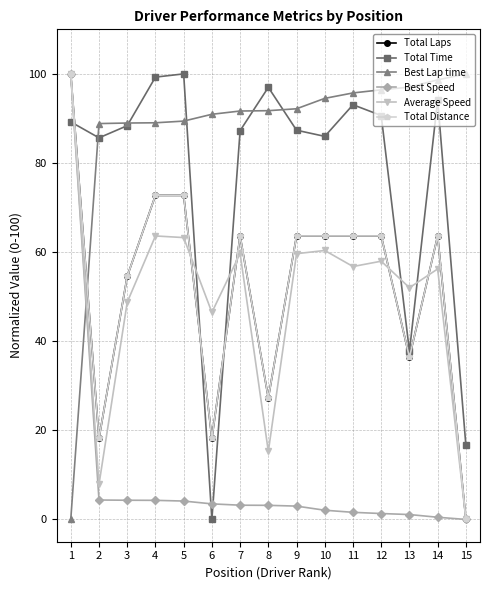

Reading right to left, extract all data points from this chart.

Total Laps: 15=0.0	14=63.6	13=36.4	12=63.6	11=63.6	10=63.6	9=63.6	8=27.3	7=63.6	6=18.2	5=72.7	4=72.7	3=54.5	2=18.2	1=100.0
Total Time: 15=16.6	14=94.2	13=37.7	12=90.7	11=93.1	10=86.0	9=87.4	8=97.0	7=87.3	6=0.0	5=100.0	4=99.3	3=88.4	2=85.6	1=89.2
Best Lap time: 15=100.0	14=98.7	13=97.0	12=96.4	11=95.7	10=94.5	9=92.2	8=91.7	7=91.7	6=90.9	5=89.4	4=89.0	3=89.0	2=88.8	1=0.0
Best Speed: 15=0.0	14=0.5	13=1.1	12=1.3	11=1.6	10=2.1	9=3.0	8=3.2	7=3.2	6=3.5	5=4.1	4=4.3	3=4.3	2=4.4	1=100.0
Average Speed: 15=0.0	14=56.2	13=52.0	12=58.0	11=56.8	10=60.4	9=59.6	8=15.3	7=59.7	6=46.5	5=63.3	4=63.6	3=48.7	2=7.9	1=100.0
Total Distance: 15=0.0	14=63.6	13=36.4	12=63.6	11=63.6	10=63.6	9=63.6	8=27.3	7=63.6	6=18.2	5=72.7	4=72.7	3=54.5	2=18.2	1=100.0